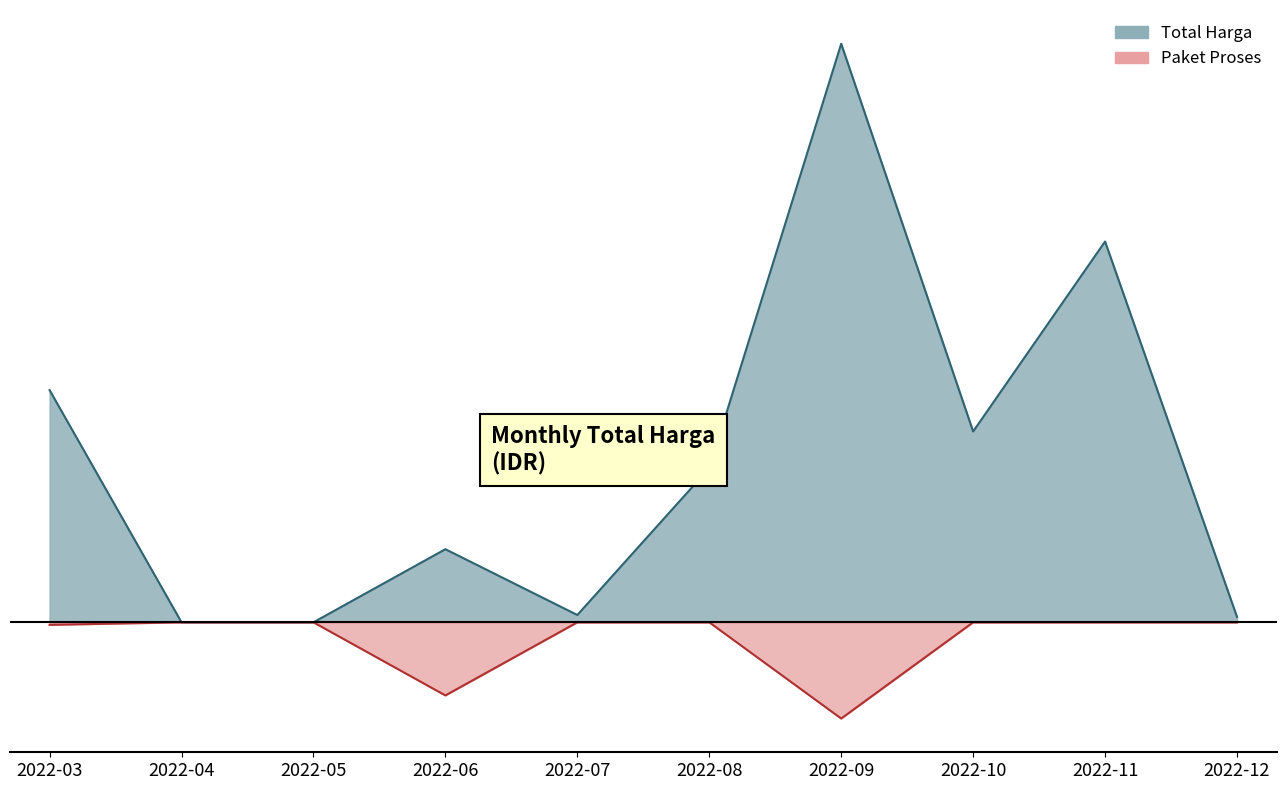

What is the difference between the Total Harga values at 2022-03 and 2022-10?

112673245